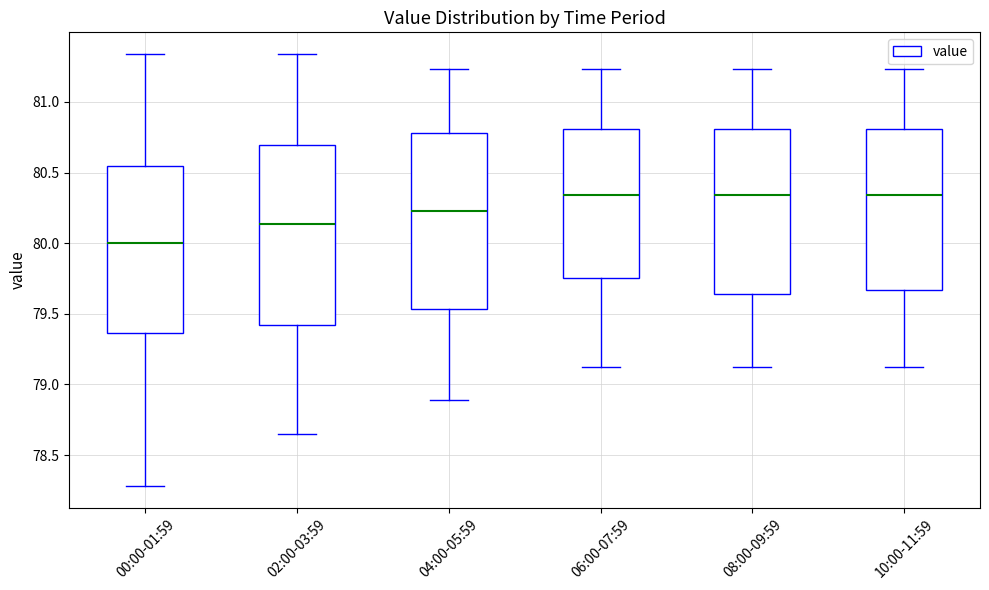

Reading left to right, transcribe this box plot: for each box, give where its median line is, the range the box spans, and where its two whiskers end, as read against the y-axis. The values are not printed on the chart, so give them approximately, as read against the axis.

00:00-01:59: median 80.00, box 79.35 to 80.55, whiskers 78.30 to 81.35
02:00-03:59: median 80.15, box 79.40 to 80.70, whiskers 78.65 to 81.35
04:00-05:59: median 80.25, box 79.55 to 80.80, whiskers 78.90 to 81.25
06:00-07:59: median 80.35, box 79.75 to 80.80, whiskers 79.10 to 81.25
08:00-09:59: median 80.35, box 79.65 to 80.80, whiskers 79.10 to 81.25
10:00-11:59: median 80.35, box 79.65 to 80.80, whiskers 79.10 to 81.25